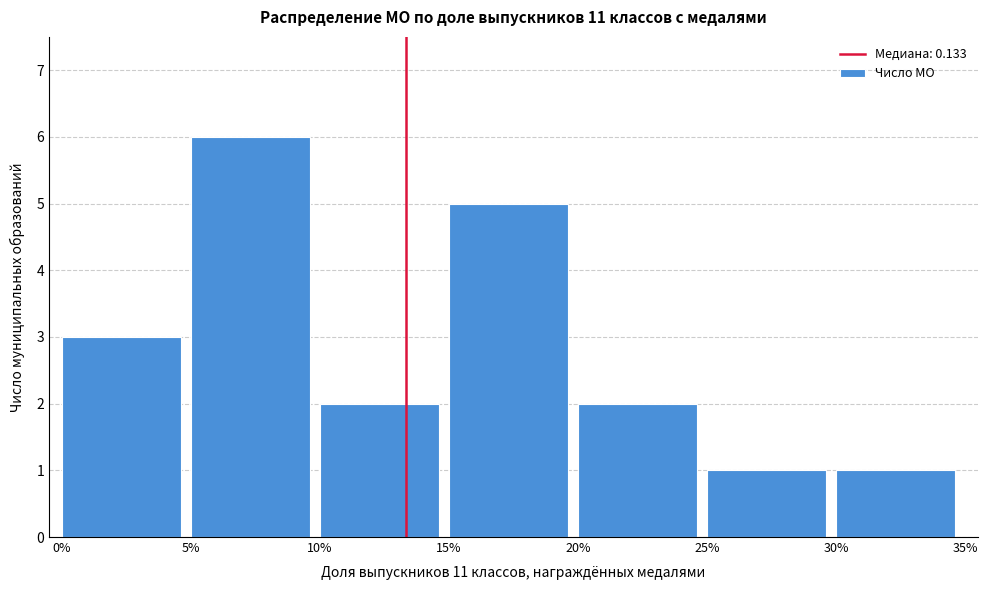

Reading left to right, transcribe all the data shown in this chart.

0%=3	5%=6	10%=2	15%=5	20%=2	25%=1	30%=1